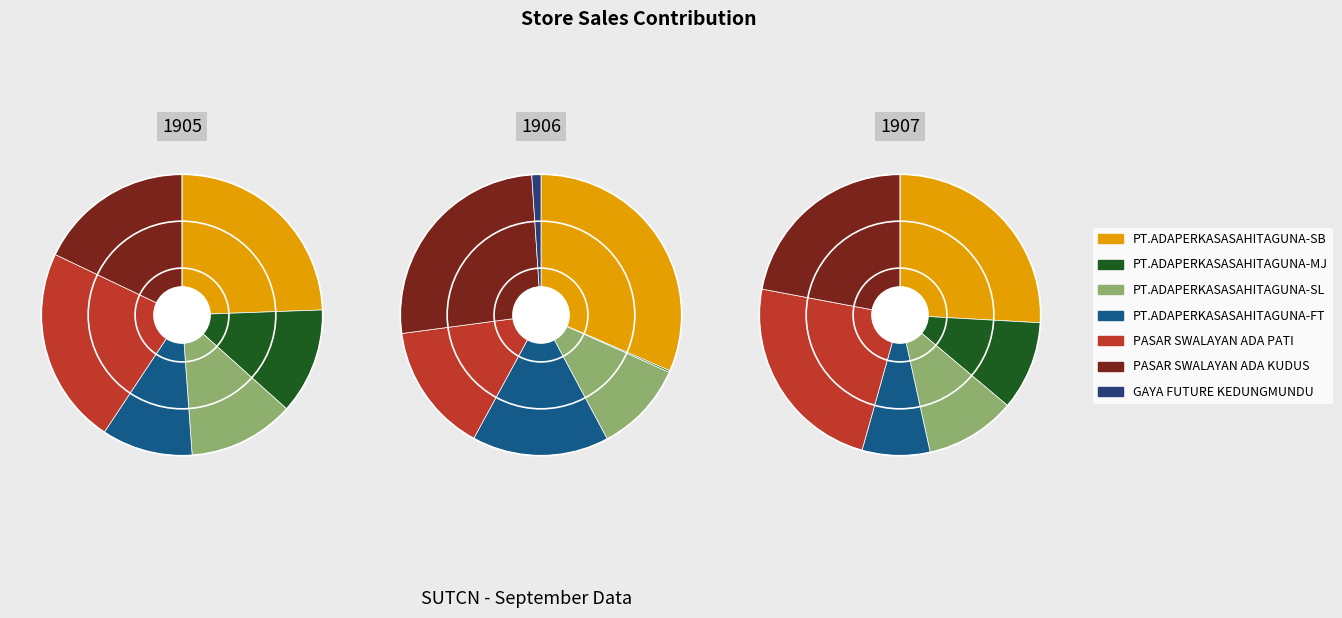

Does PT.ADAPERKASASAHITAGUNA-SB account for over 50% of the chart?

No